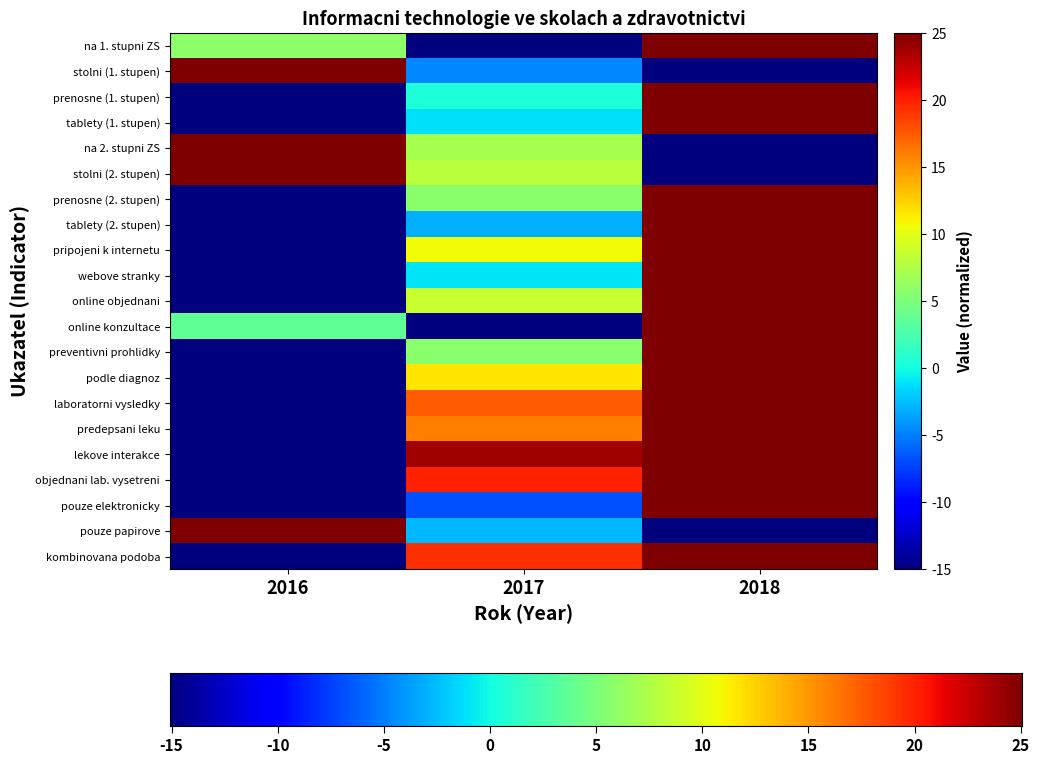

How many negative values does the tablety (2. stupen) series have?

2